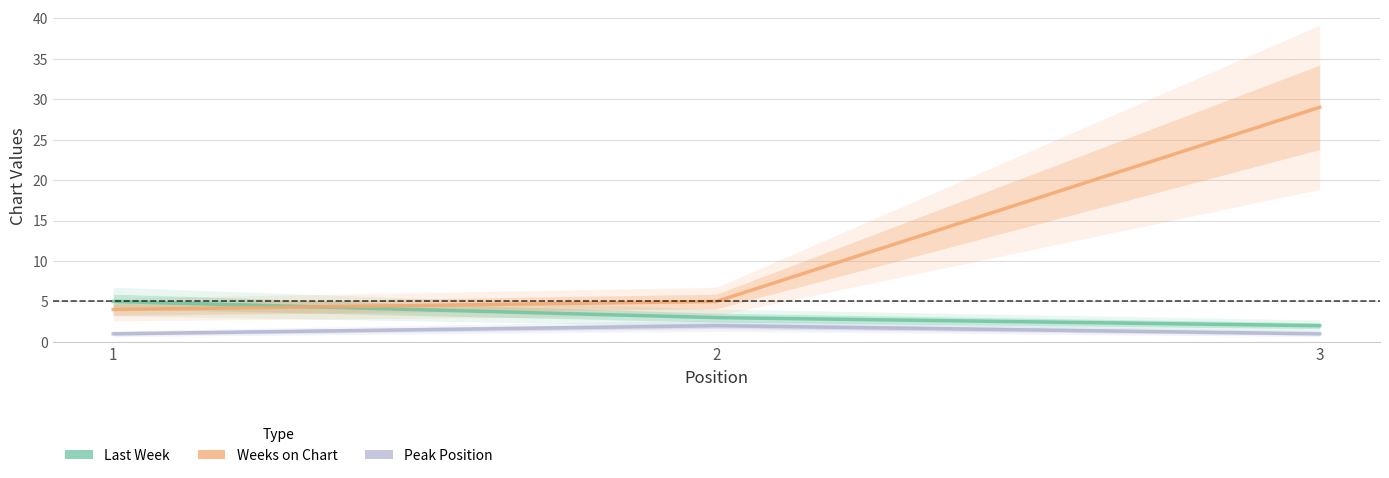

What is the sum of all Last Week values?

10